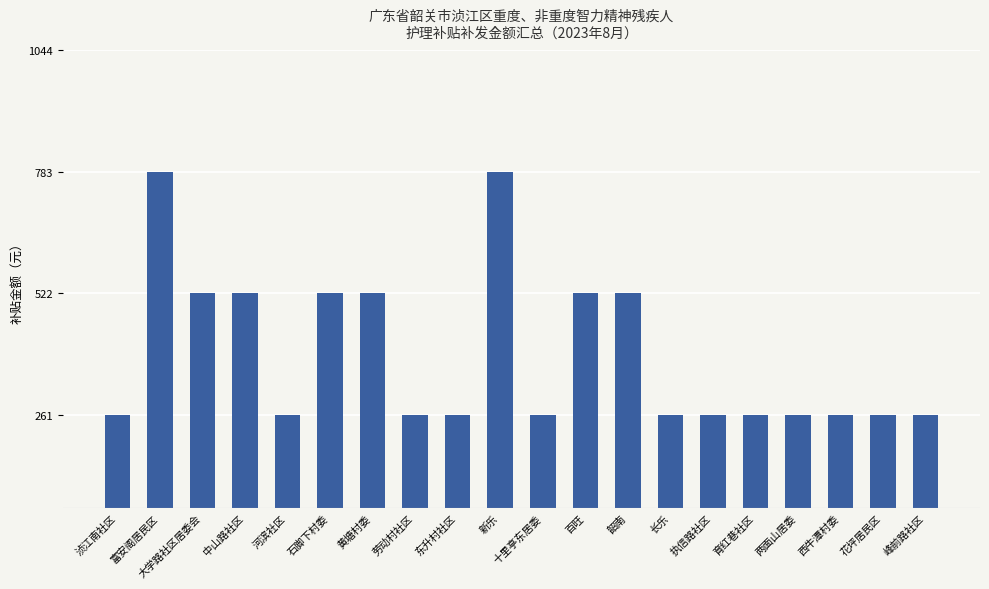

Is it true that the value at 百旺 is 522?

True